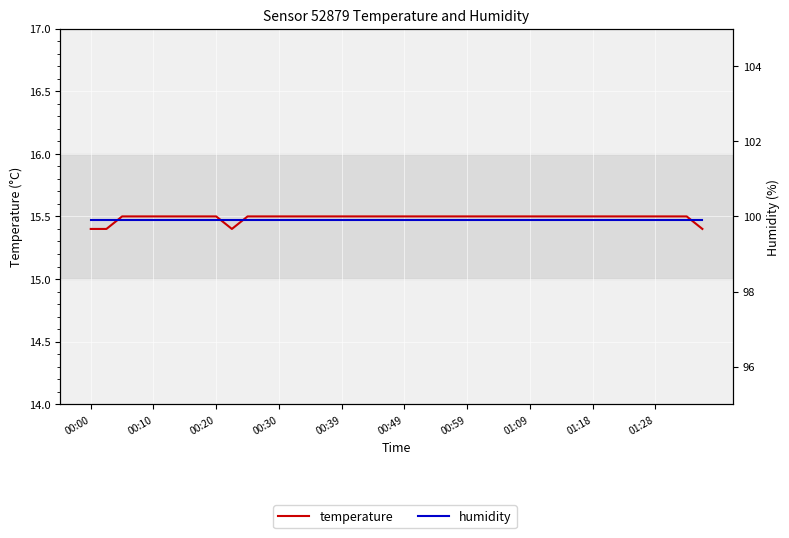

At how many categories does at least one series exceed 86?

40